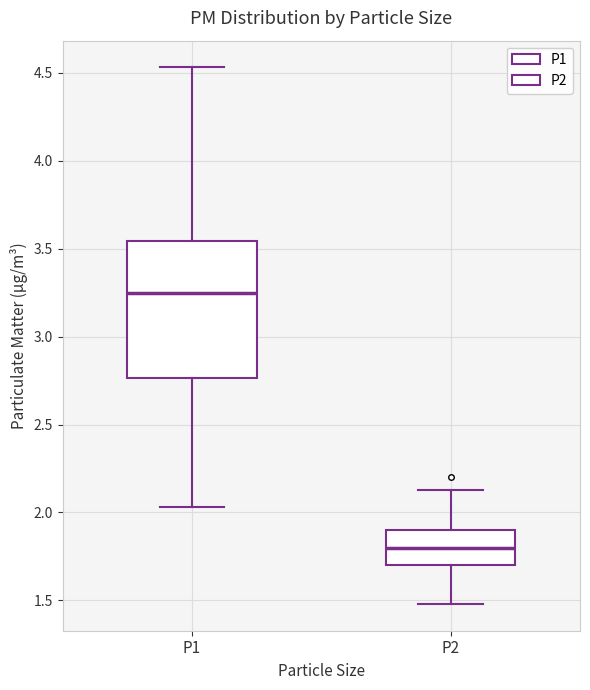

Where is the upper edge of the box for P1 on the y-axis? The values are not printed on the chart, so give them approximately, as read against the axis.

3.55